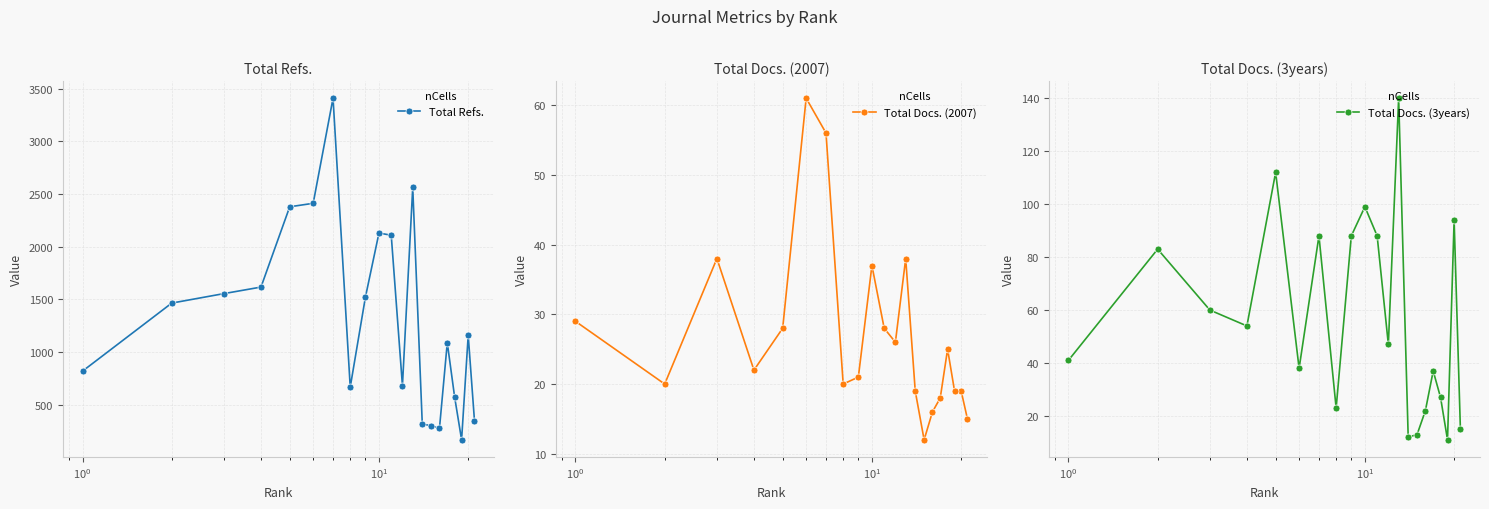

What is the value of the Total Refs. point at the 15th from the left?

301